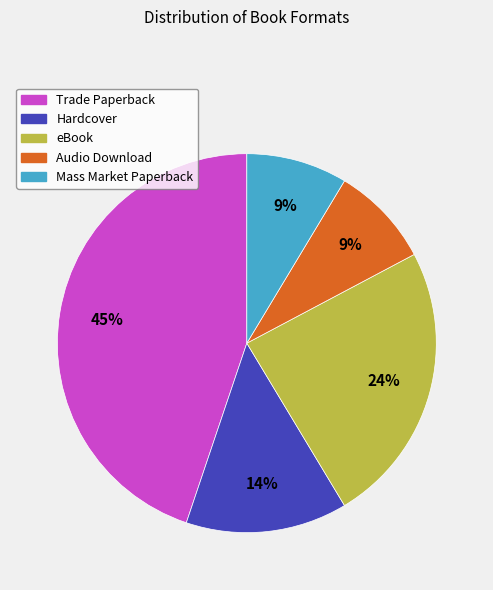

How many slices are in this pie chart?

5